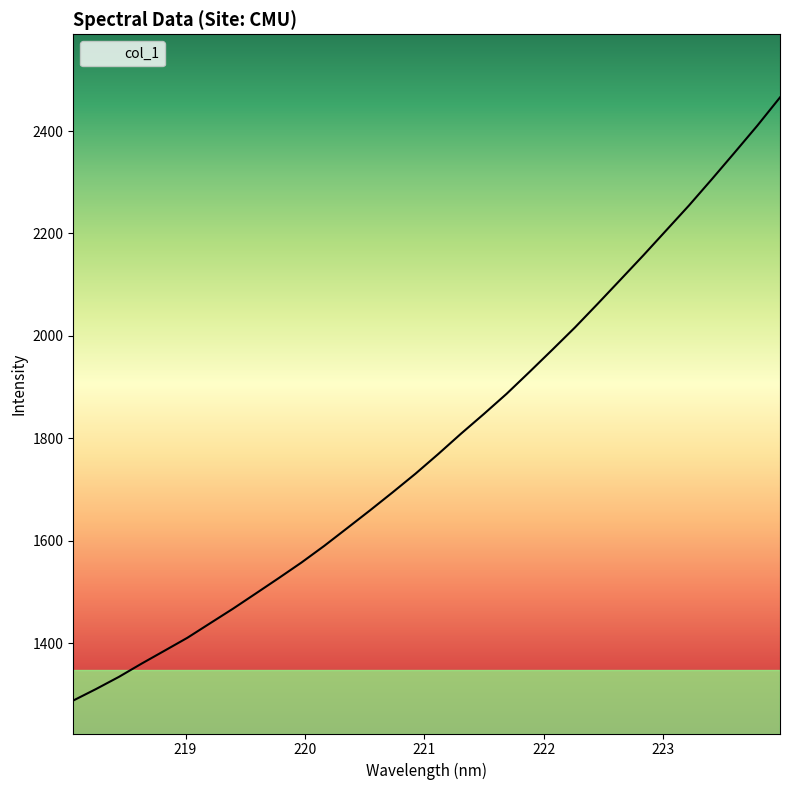

What is the difference between the maximum and minimum values?

1177.7